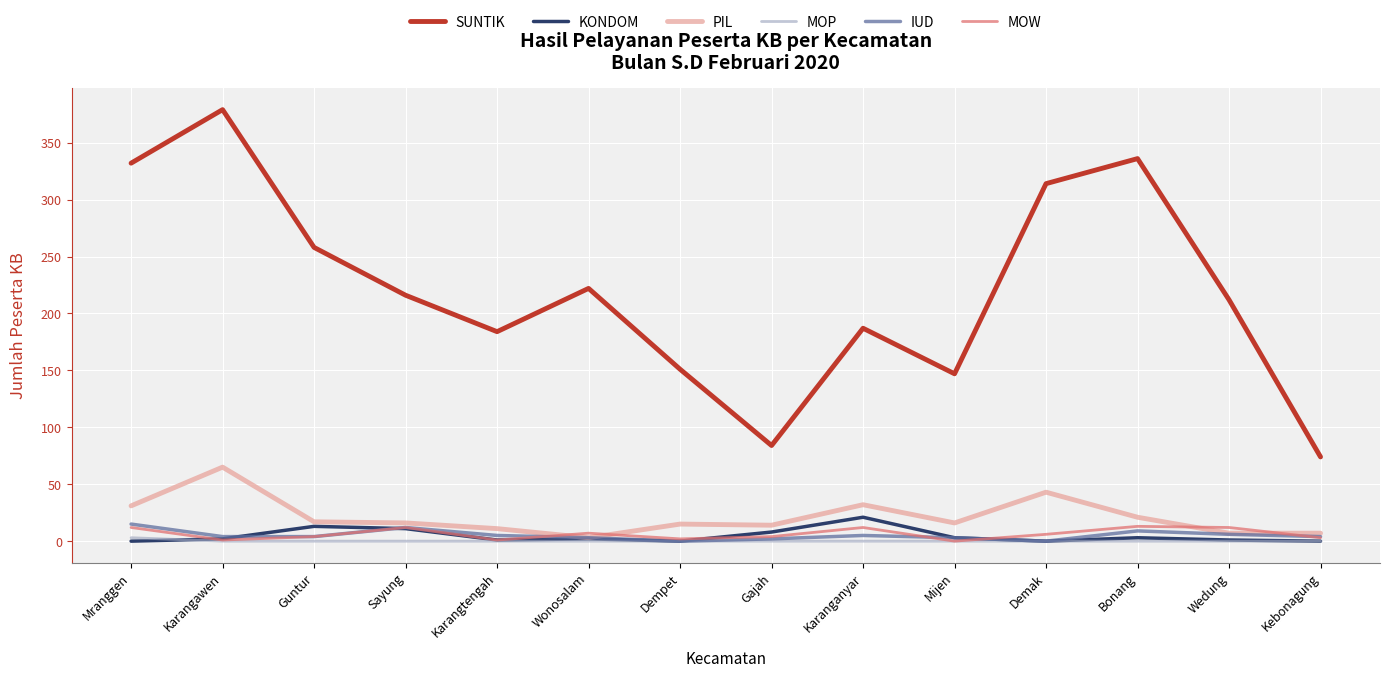

At which category does the chart reach its peak across all series?

Karangawen